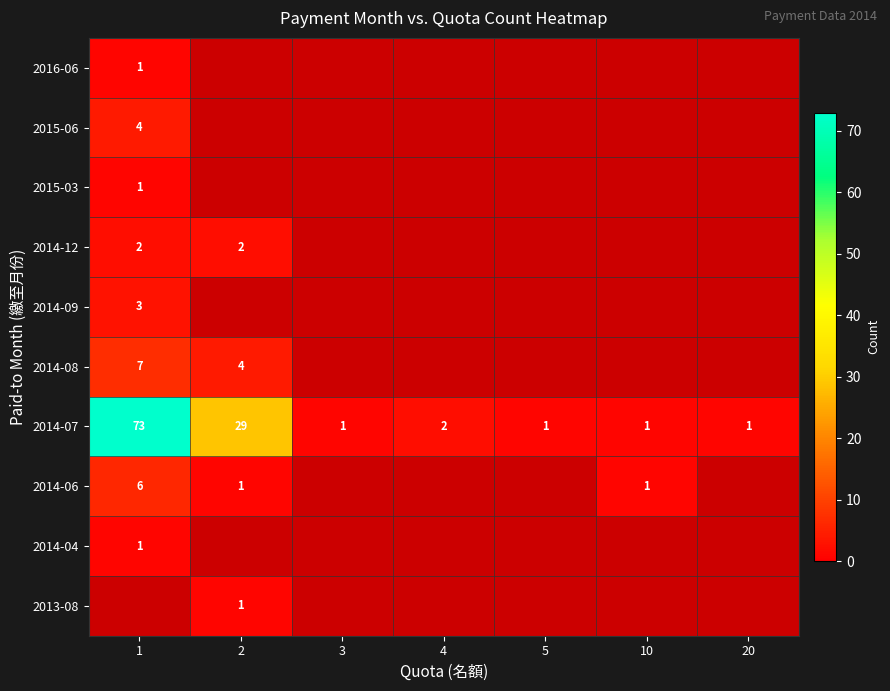

What is the maximum value shown in the chart?

73.0